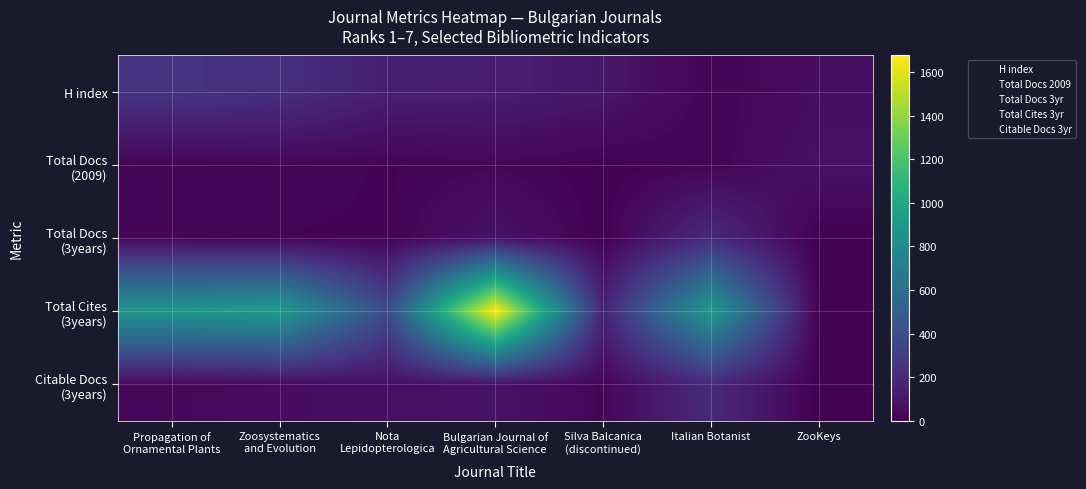

Rank the series by their maximum value, from lowest to highest.

Total Docs (2009), Citable Docs (3years), Total Docs (3years), H index, Total Cites (3years)